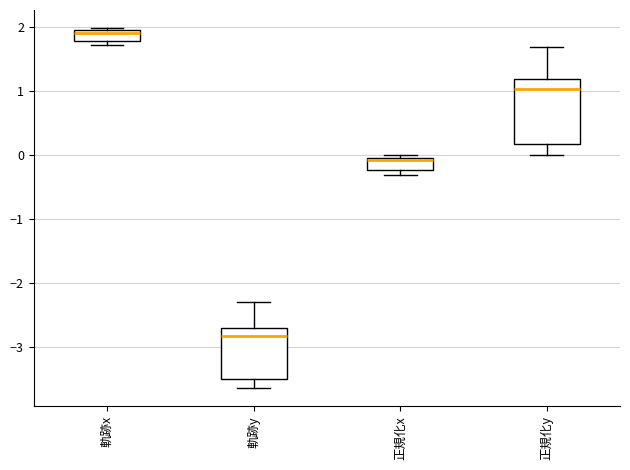

Reading left to right, transcribe this box plot: for each box, give where its median line is, the range the box spans, and where its two whiskers end, as read against the y-axis. The values are not printed on the chart, so give them approximately, as read against the axis.

軌跡x: median 1.9 (just below the box's upper edge), box 1.8 to 1.9, whiskers 1.7 to 2.0
軌跡y: median -2.8, box -3.5 to -2.7, whiskers -3.6 to -2.3
正規化x: median -0.1, box -0.2 to 0.0, whiskers -0.3 to 0.0 (just above the box's upper edge)
正規化y: median 1.0, box 0.2 to 1.2, whiskers 0.0 to 1.7